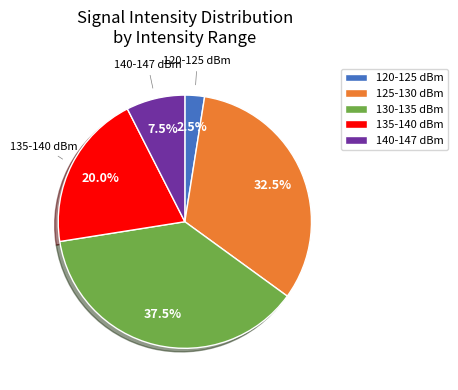

What percentage is NOT represented by 135-140 dBm?

80.0%